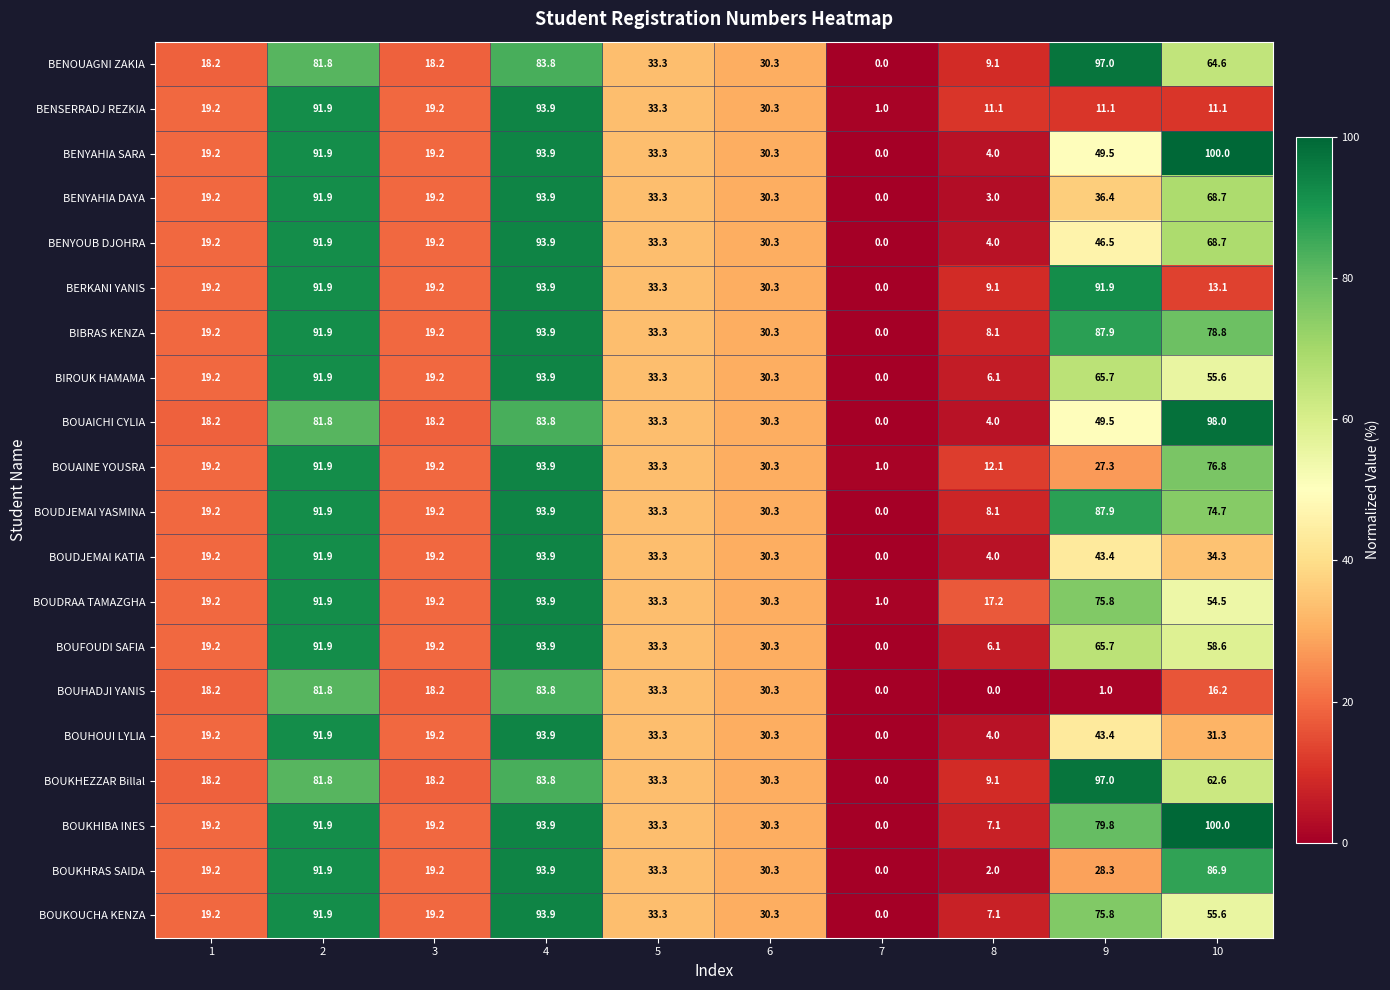

What is the difference between the highest and lowest values at 3?

1.0